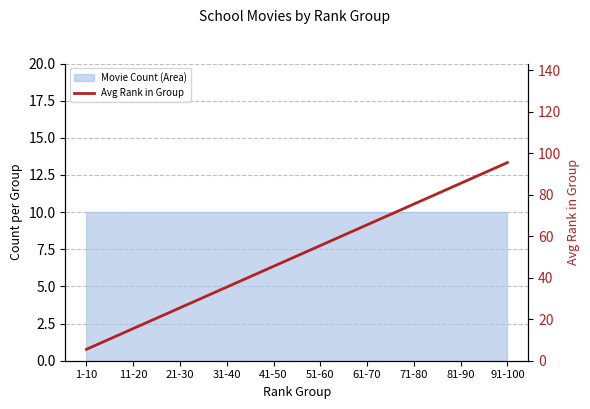

True or false: the data shows 9.3 at 21-30.

False